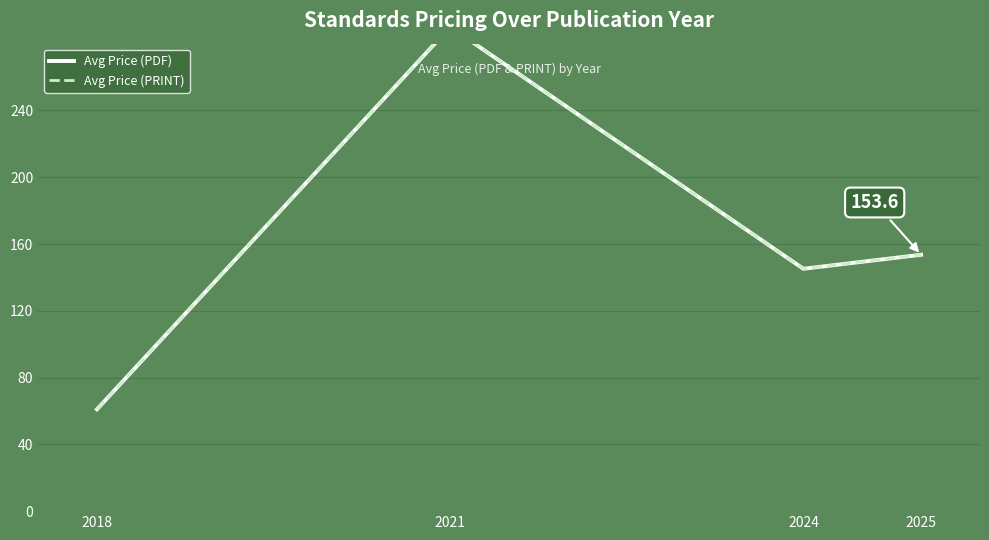

Reading left to right, list all the values displayed in this chart.

Avg Price (PDF): 2018=61.0	2021=290.0	2024=145.2	2025=153.6
Avg Price (PRINT): 2018=61.0	2021=290.0	2024=145.2	2025=153.6